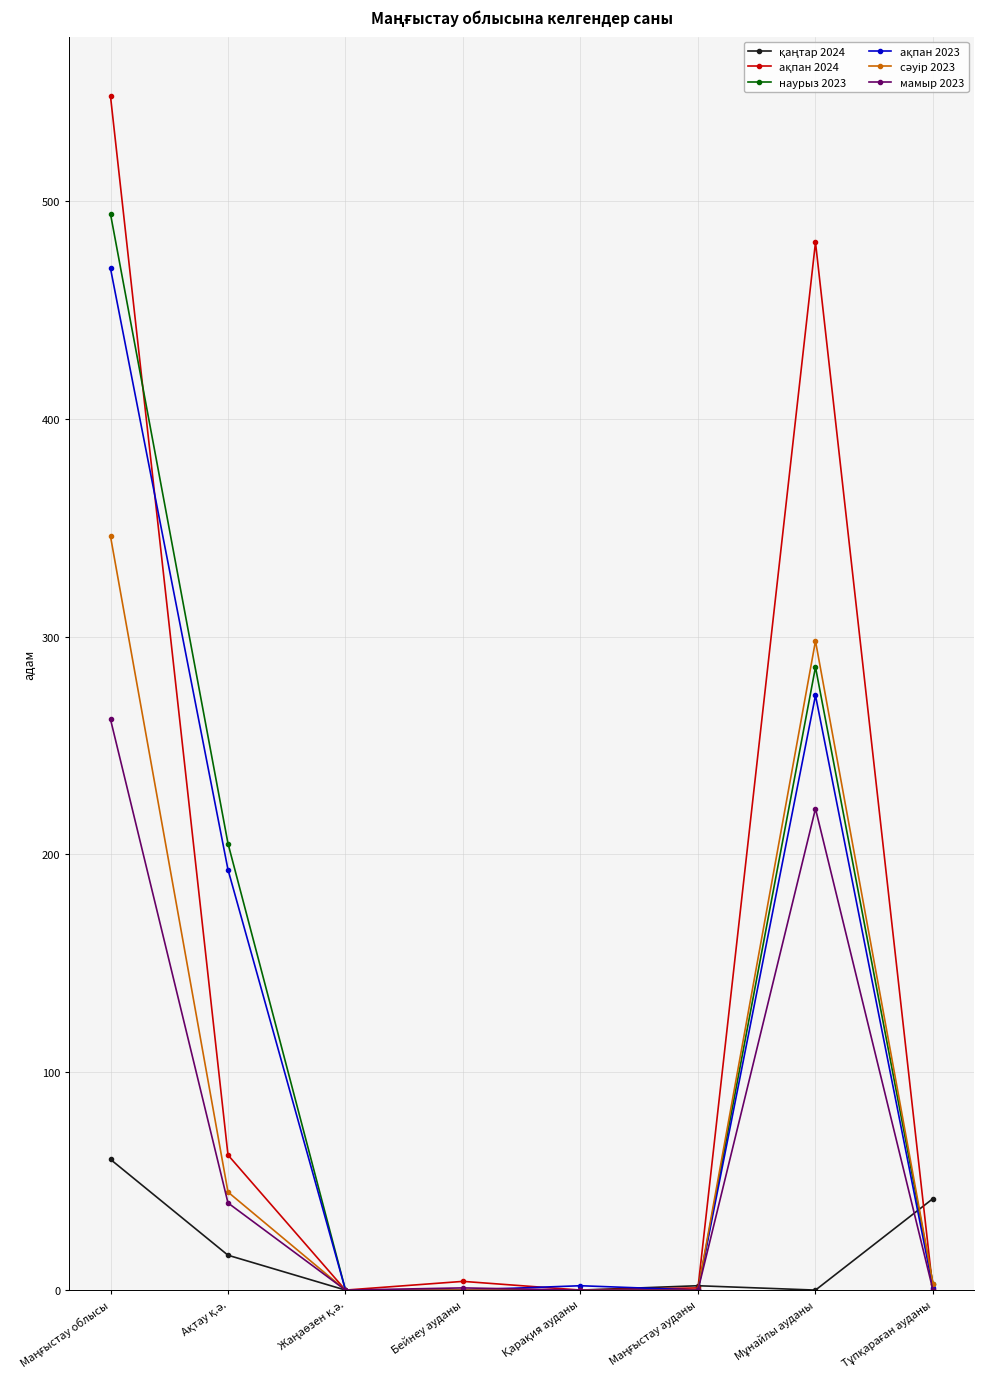

How many data points does each series have?

8